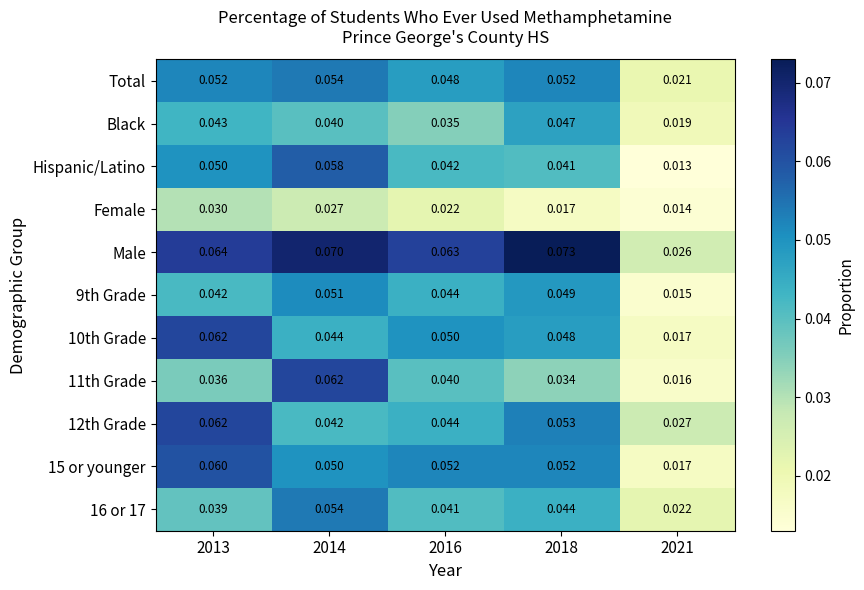

Which series changed the most between 2016 and 2018?

Black